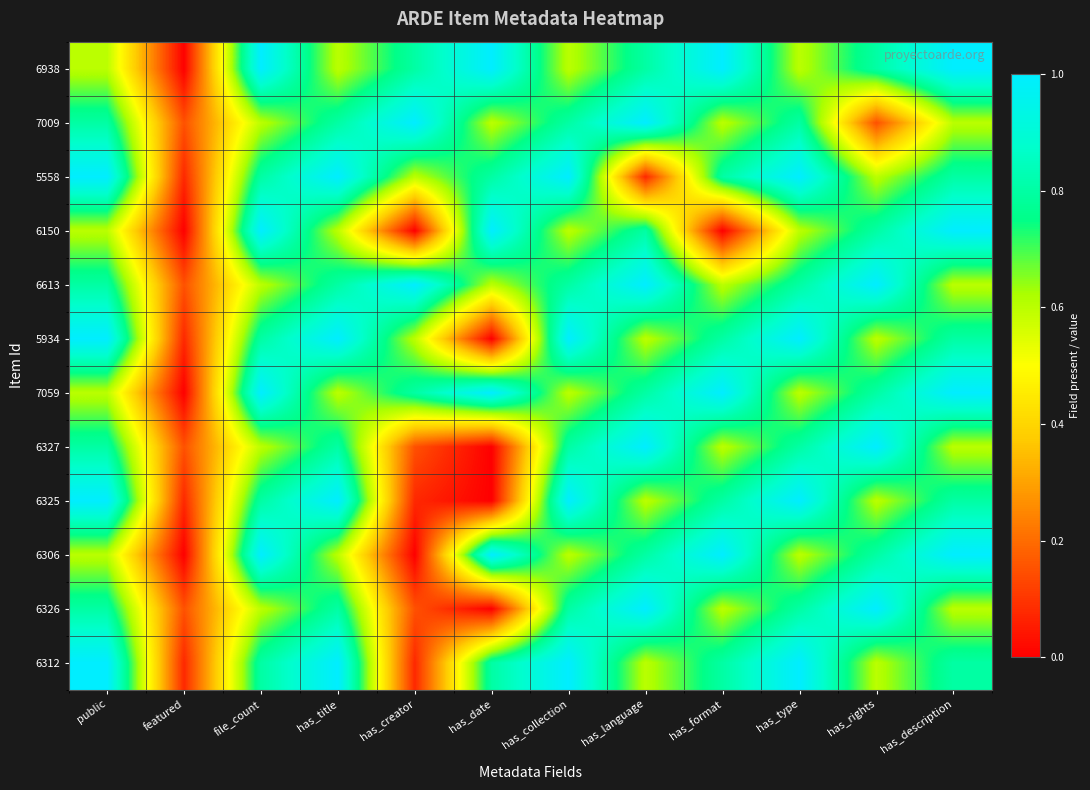

Reading right to left, what are all the values shown in this chart?

6938: has_description=1.0	has_rights=0.8	has_type=0.6	has_format=1.0	has_language=0.8	has_collection=0.6	has_date=1.0	has_creator=0.8	has_title=0.6	file_count=1.0	featured=0.0	public=0.6
7009: has_description=0.6	has_rights=0.1	has_type=0.8	has_format=0.6	has_language=1.0	has_collection=0.8	has_date=0.6	has_creator=1.0	has_title=0.8	file_count=0.6	featured=0.1	public=0.8
5558: has_description=0.8	has_rights=0.6	has_type=1.0	has_format=0.8	has_language=0.1	has_collection=1.0	has_date=0.8	has_creator=0.6	has_title=1.0	file_count=0.8	featured=0.1	public=1.0
6150: has_description=1.0	has_rights=0.8	has_type=0.6	has_format=0.0	has_language=0.8	has_collection=0.6	has_date=1.0	has_creator=0.0	has_title=0.6	file_count=1.0	featured=0.0	public=0.6
6613: has_description=0.6	has_rights=1.0	has_type=0.8	has_format=0.6	has_language=1.0	has_collection=0.8	has_date=0.6	has_creator=1.0	has_title=0.8	file_count=0.6	featured=0.1	public=0.8
5934: has_description=0.8	has_rights=0.6	has_type=1.0	has_format=0.8	has_language=0.6	has_collection=1.0	has_date=0.0	has_creator=0.6	has_title=1.0	file_count=0.8	featured=0.1	public=1.0
7059: has_description=1.0	has_rights=0.8	has_type=0.6	has_format=1.0	has_language=0.8	has_collection=0.6	has_date=1.0	has_creator=0.8	has_title=0.6	file_count=1.0	featured=0.0	public=0.6
6327: has_description=0.6	has_rights=1.0	has_type=0.8	has_format=0.6	has_language=1.0	has_collection=0.8	has_date=0.0	has_creator=0.1	has_title=0.8	file_count=0.6	featured=0.1	public=0.8
6325: has_description=0.8	has_rights=0.6	has_type=1.0	has_format=0.8	has_language=0.6	has_collection=1.0	has_date=0.0	has_creator=0.1	has_title=1.0	file_count=0.8	featured=0.1	public=1.0
6306: has_description=1.0	has_rights=0.8	has_type=0.6	has_format=1.0	has_language=0.8	has_collection=0.6	has_date=1.0	has_creator=0.0	has_title=0.6	file_count=1.0	featured=0.0	public=0.6
6326: has_description=0.6	has_rights=1.0	has_type=0.8	has_format=0.6	has_language=1.0	has_collection=0.8	has_date=0.0	has_creator=0.1	has_title=0.8	file_count=0.6	featured=0.1	public=0.8
6312: has_description=0.8	has_rights=0.6	has_type=1.0	has_format=0.8	has_language=0.6	has_collection=1.0	has_date=0.8	has_creator=0.1	has_title=1.0	file_count=0.8	featured=0.1	public=1.0